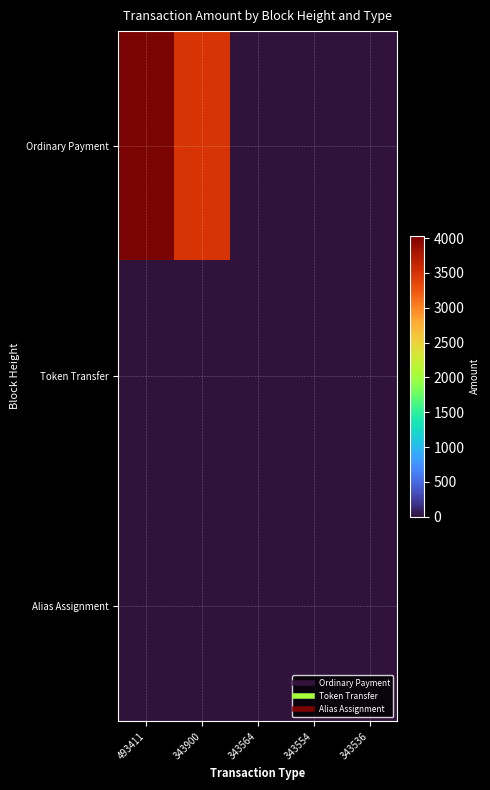

Which series has the widest spread of values?

Ordinary Payment